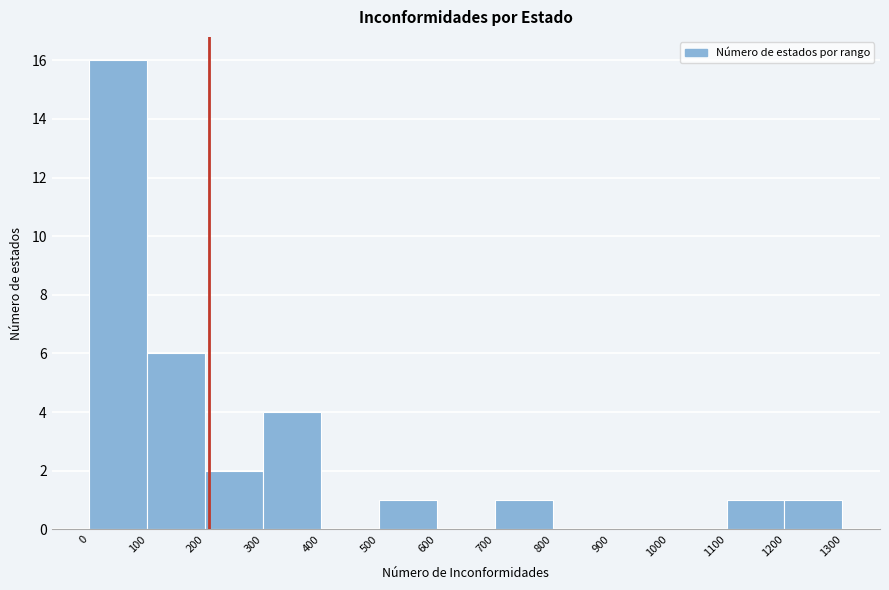

Which range on the x-axis has the tallest bar?

0 to 100